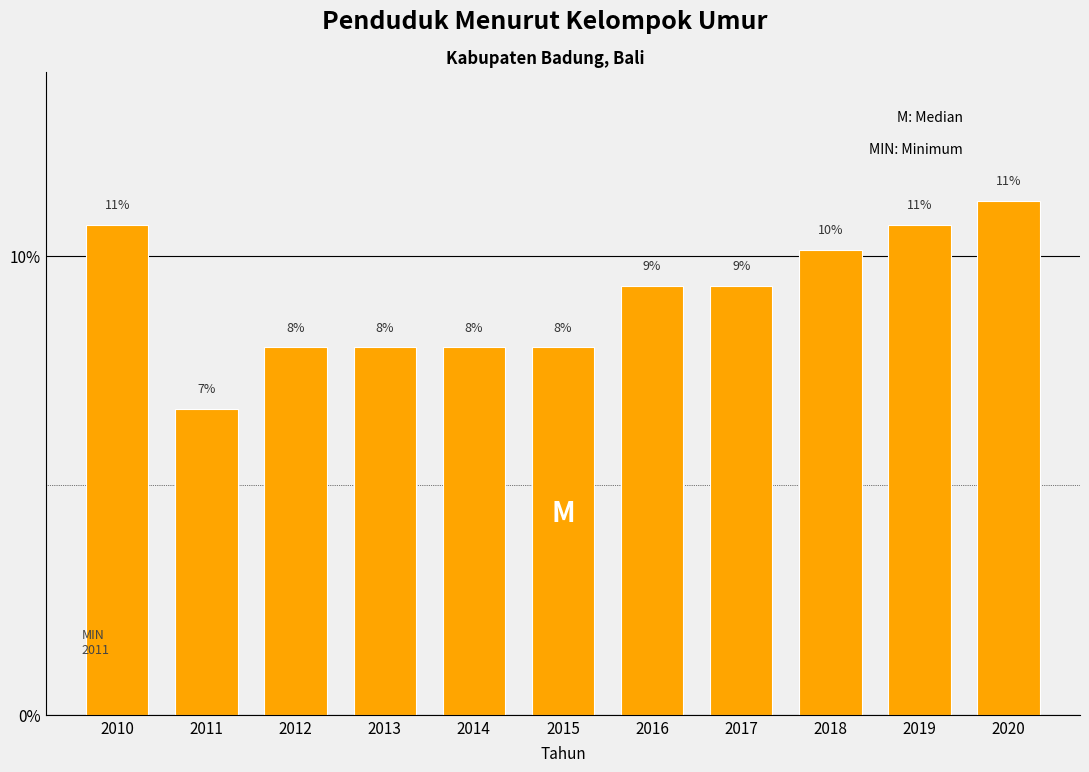

How many bars are there in total?

11